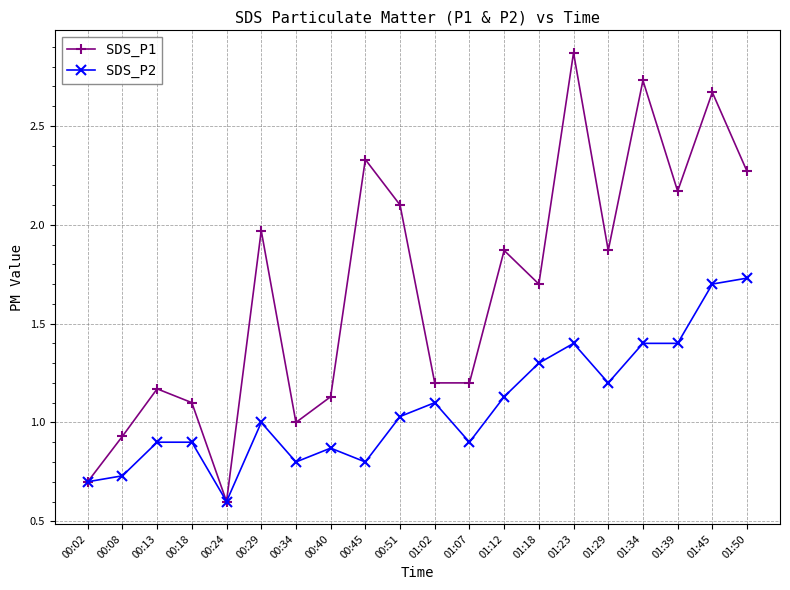

At which category is the sum across all series the highest?

01:45